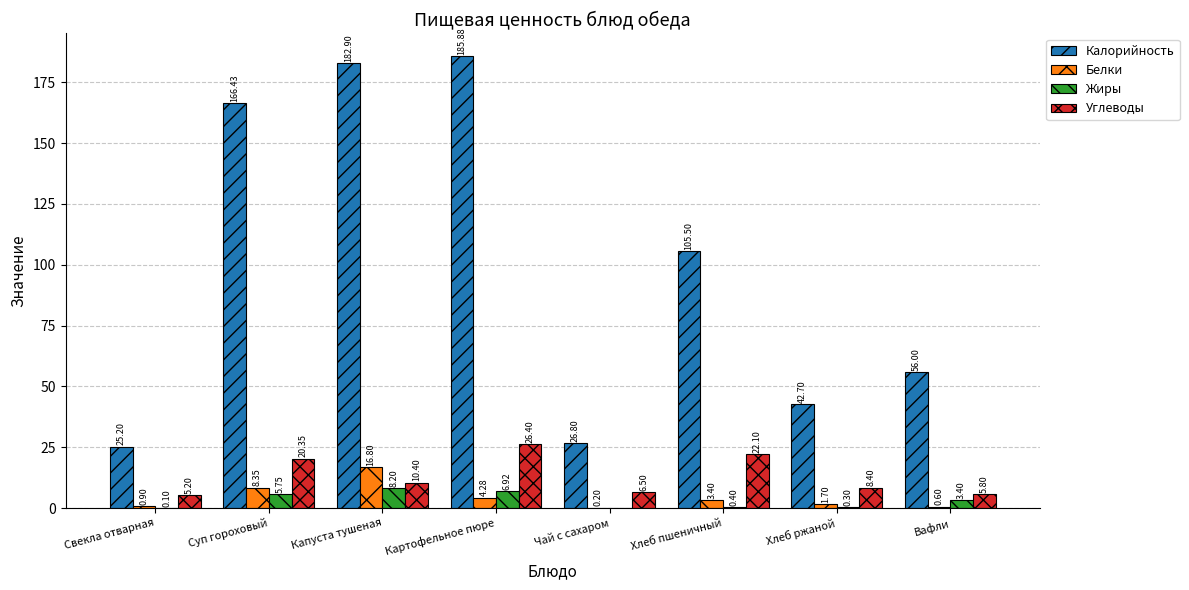

What is the sum of the Белки values at Хлеб ржаной and Капуста тушеная?

18.5